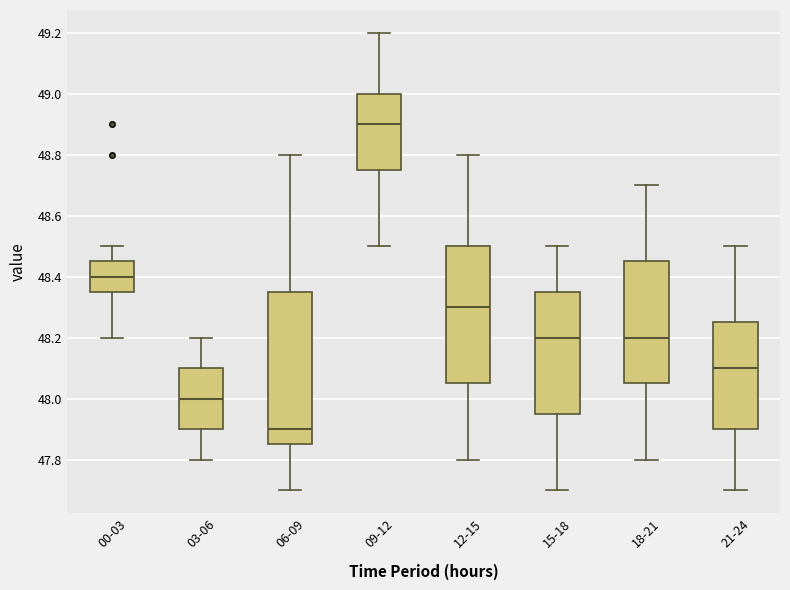

Which box's median line is the highest?

09-12